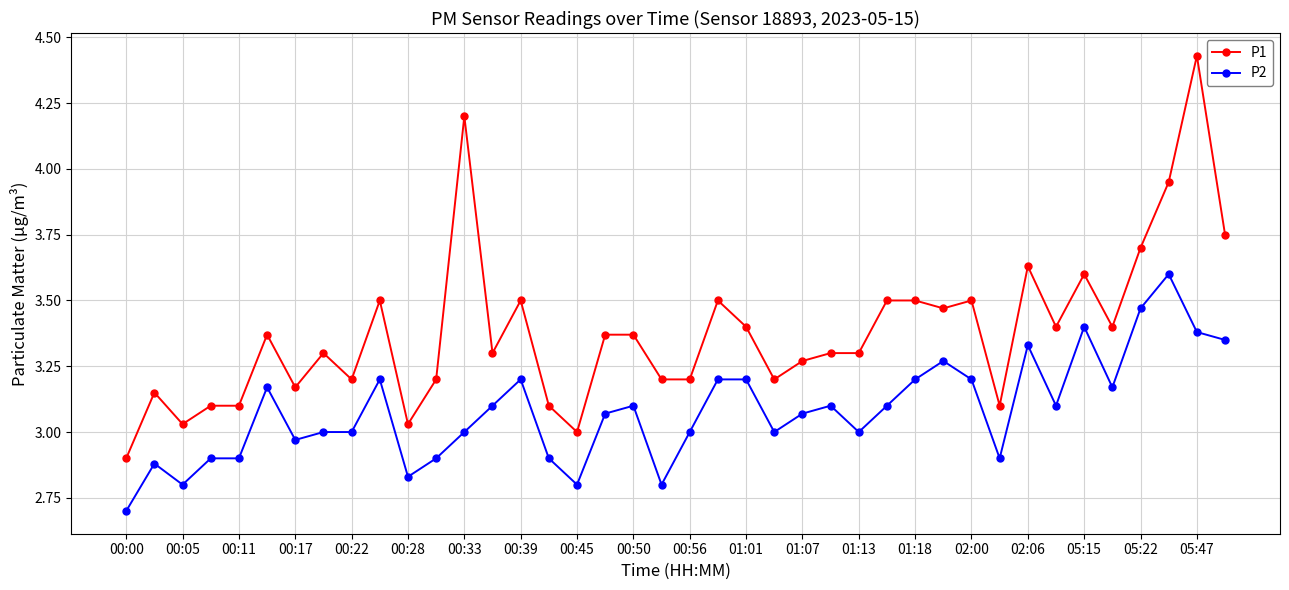

List the series in order of their peak value, highest first.

P1, P2